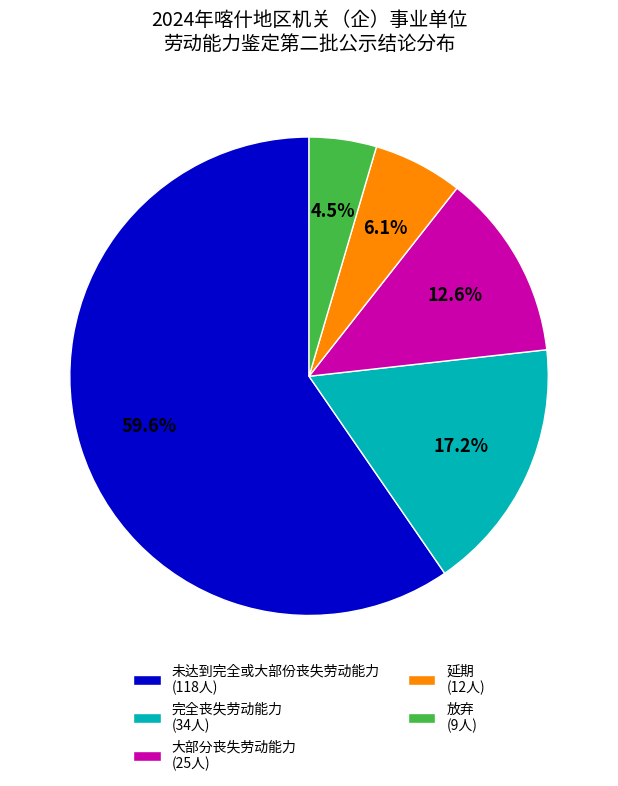

Which category has the biggest portion of the pie?

未达到完全或大部份丧失劳动能力